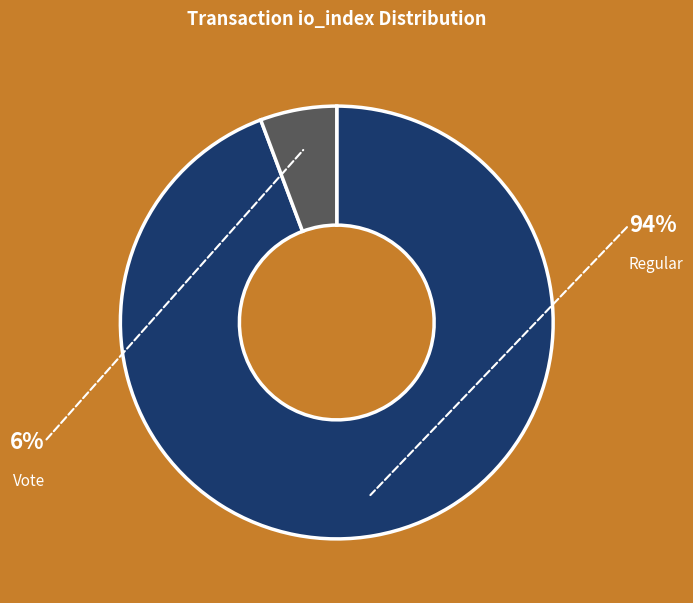

Is there any slice that represents more than half of the pie?

Yes